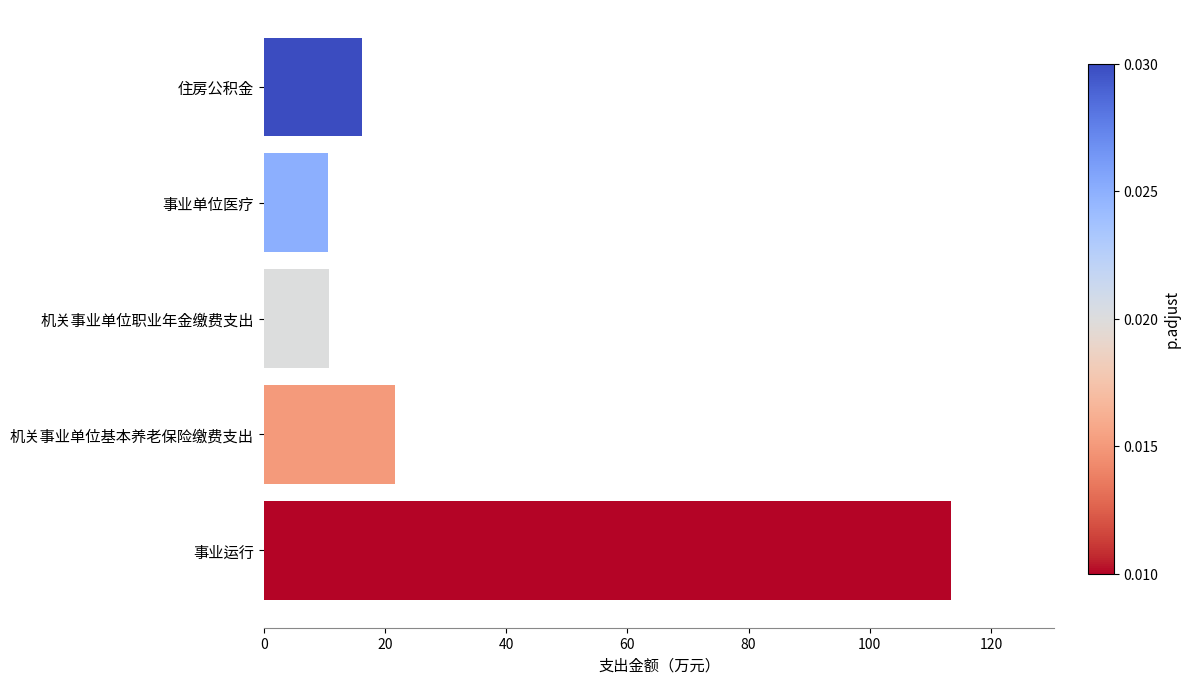

Which label corresponds to the largest value in the chart?

事业运行